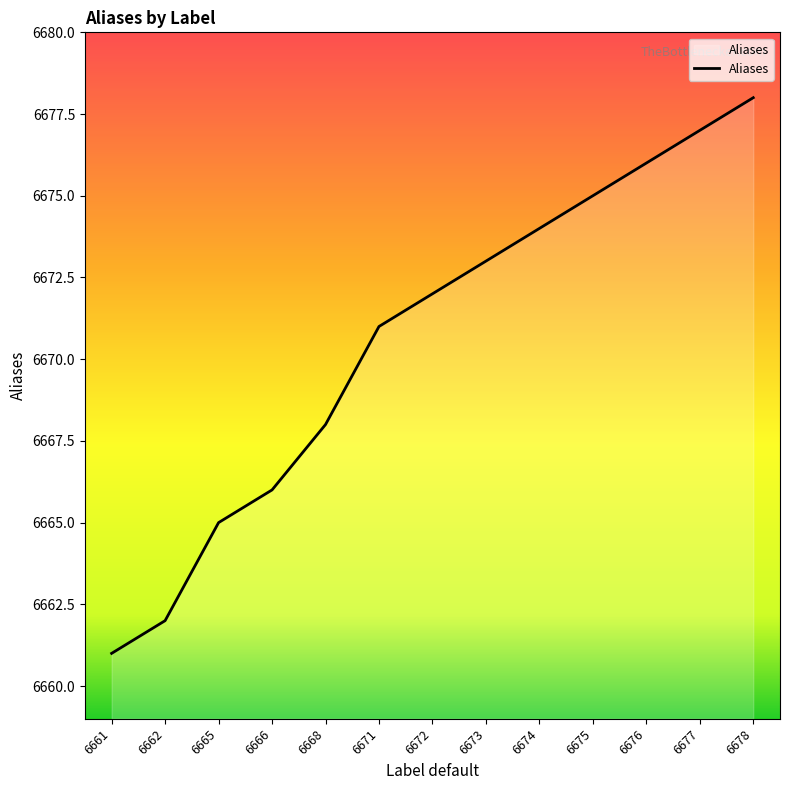

What is the smallest value displayed?

6661